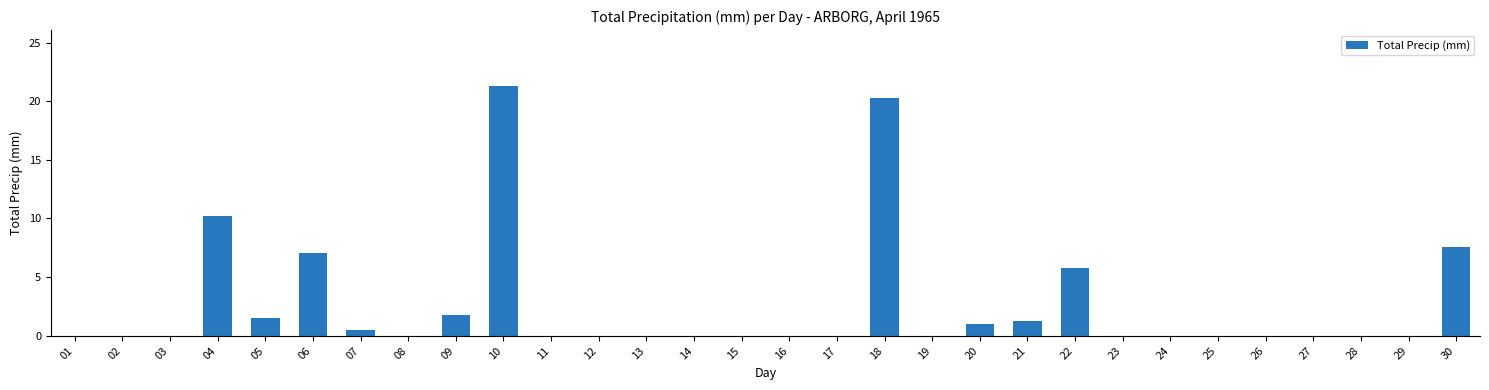

What is the maximum value shown in the chart?

21.3